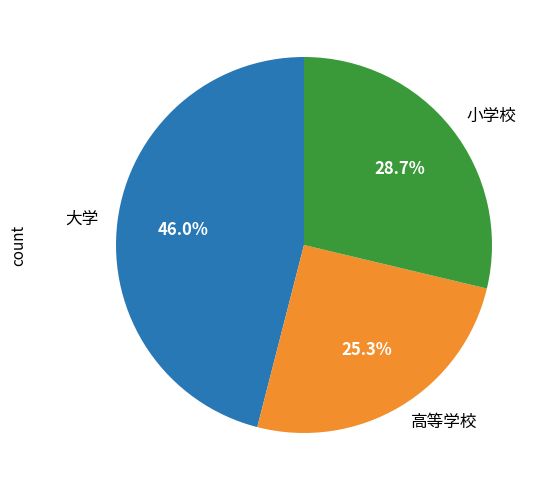

Combined, do 高等学校 and 小学校 account for over 50%?

Yes